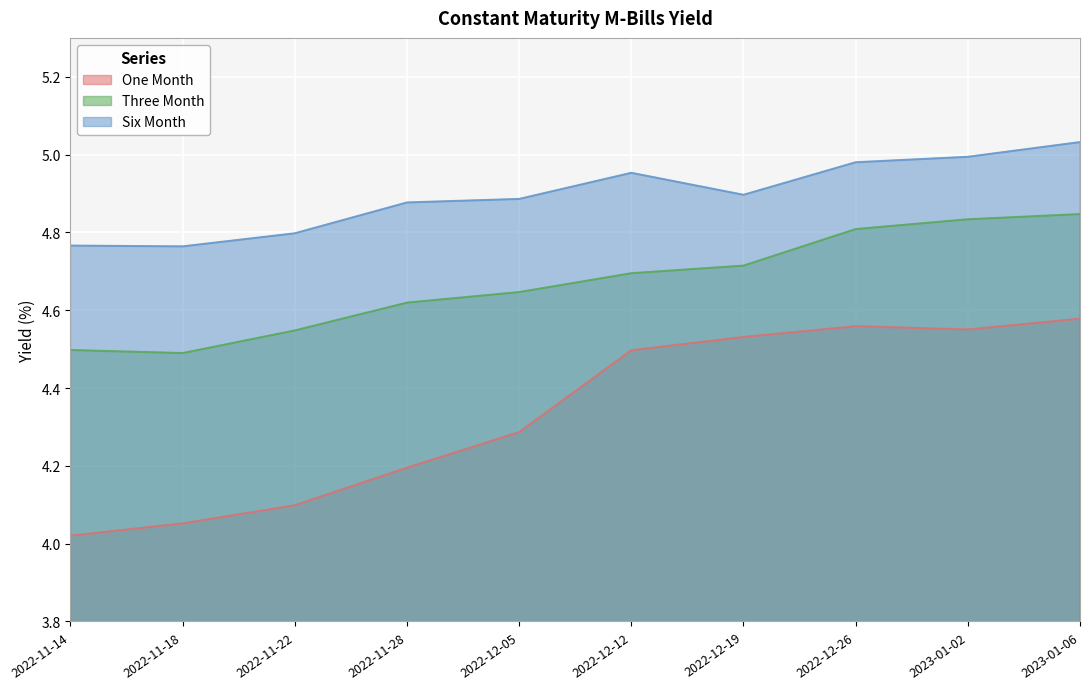

What is the label of the 4th point from the right?

2022-12-19